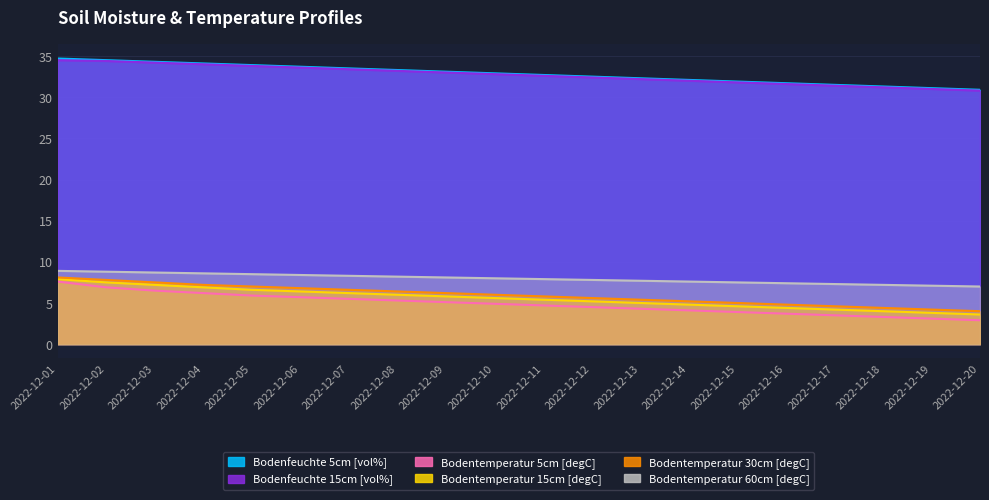

What is the average value of the Bodentemperatur 15cm [degC] series?

5.6